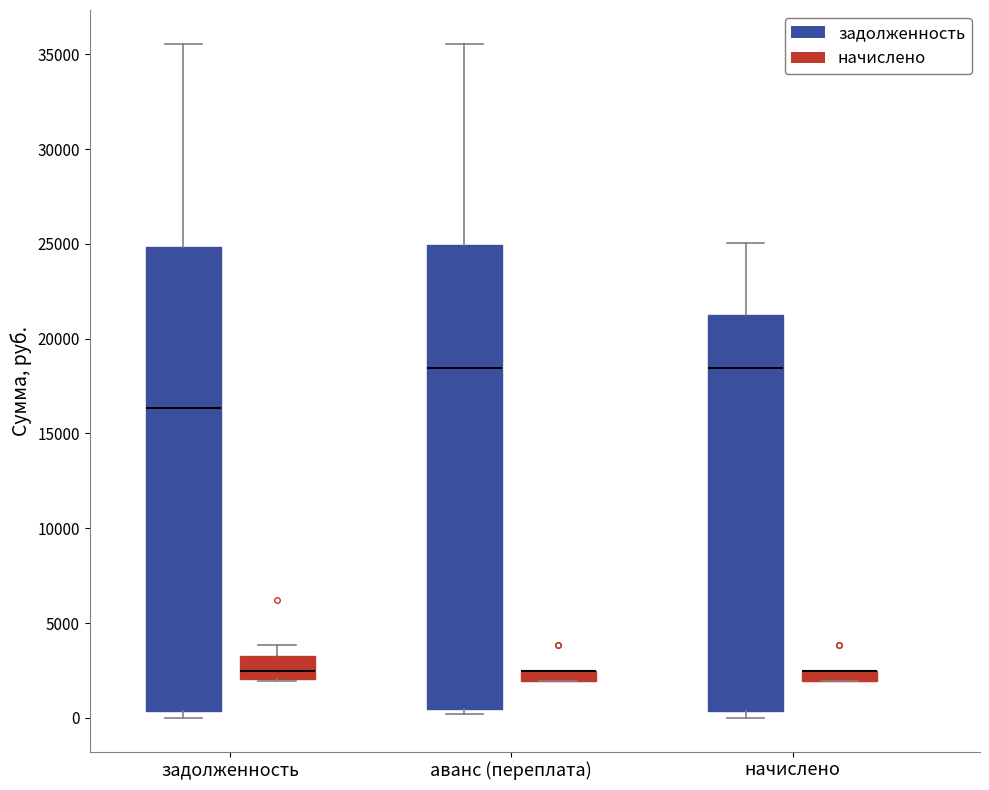

Where is the upper edge of the box for задолженность (начислено) on the y-axis? The values are not printed on the chart, so give them approximately, as read against the axis.

3500